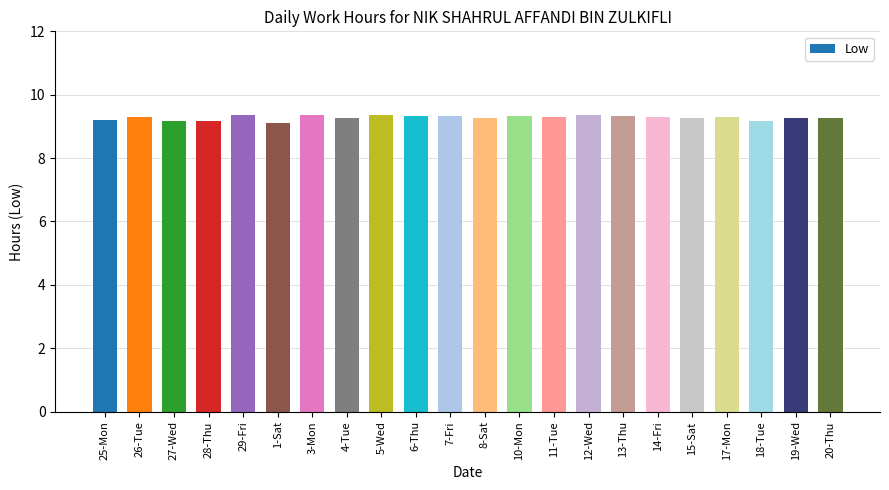

Is it true that the value at 20-Thu is 9.3?

True